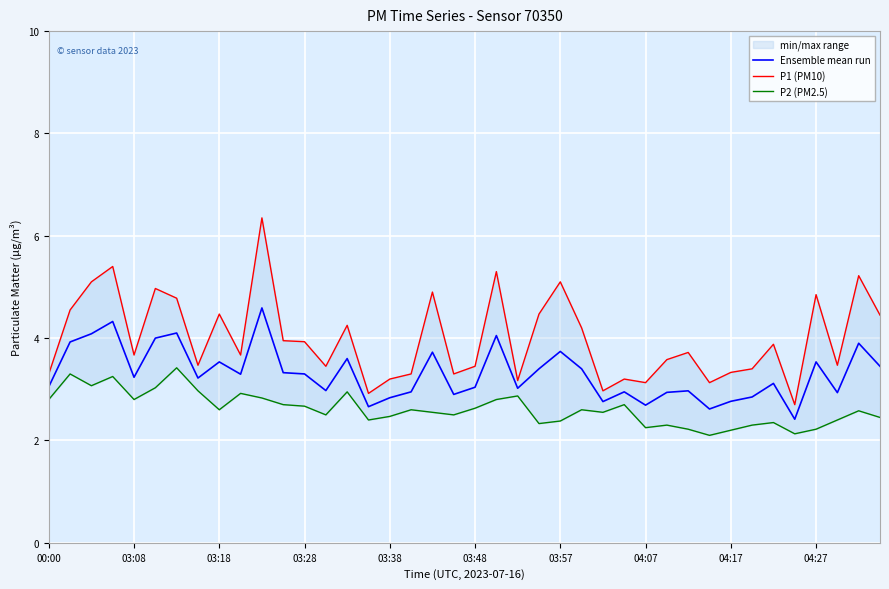

Which category has the lowest value in the P2 (PM2.5) series?

31